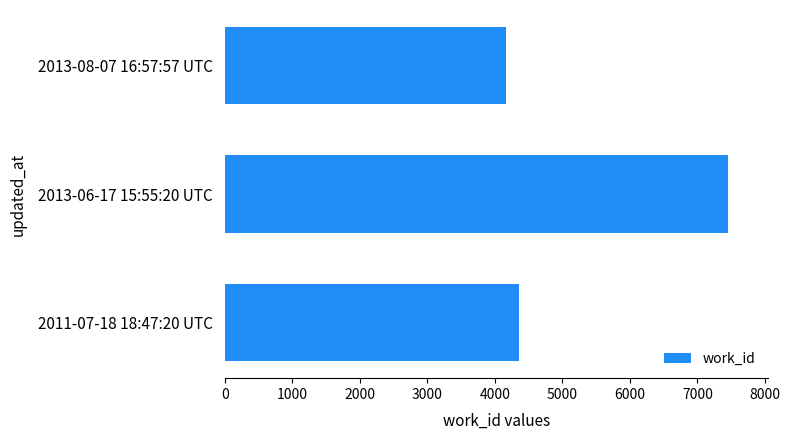

Count the number of data series in this chart.

1